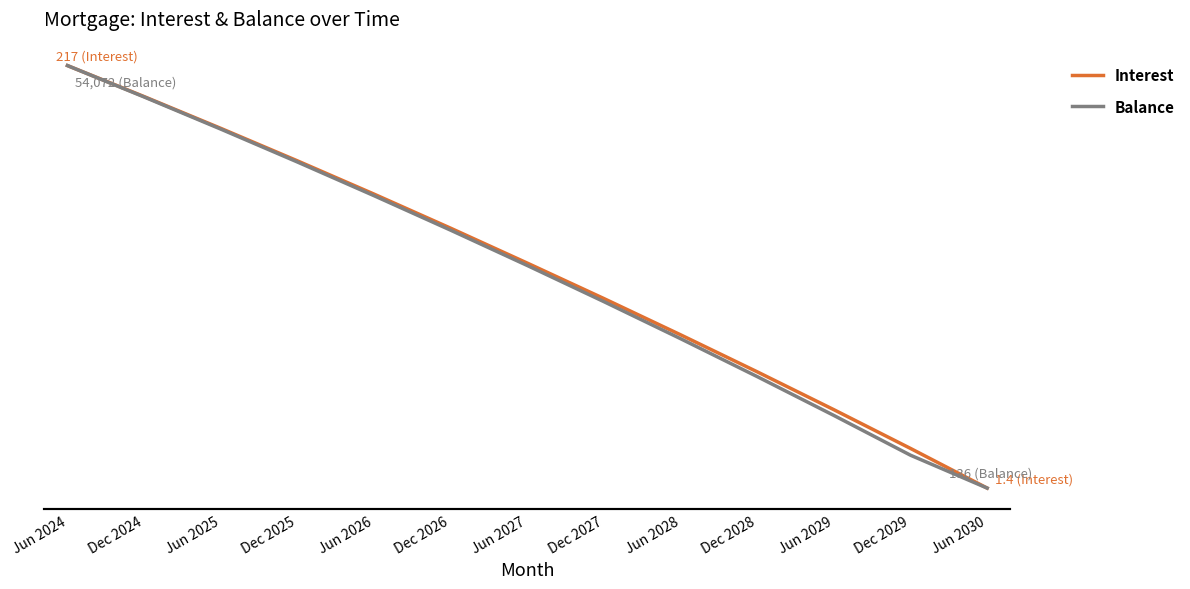

Which series has the widest spread of values?

Balance